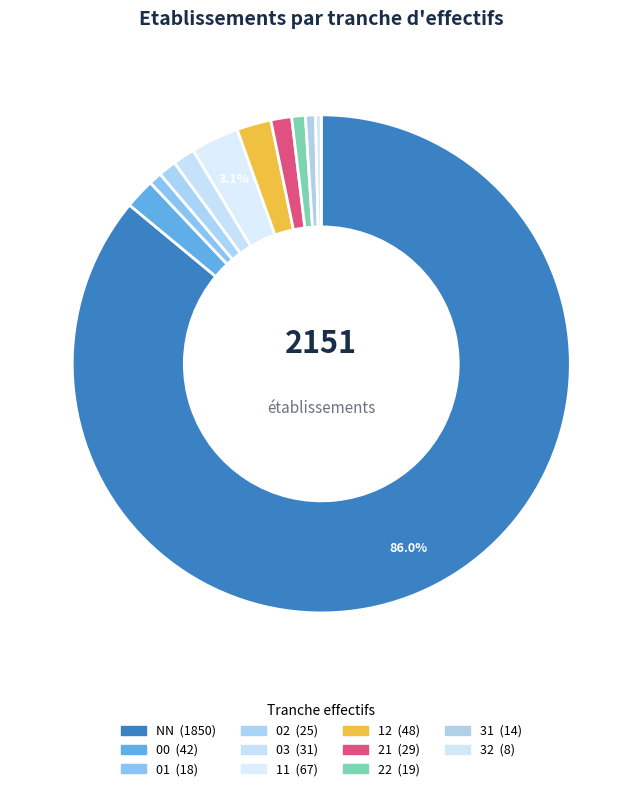

Is there any slice that represents more than half of the pie?

Yes